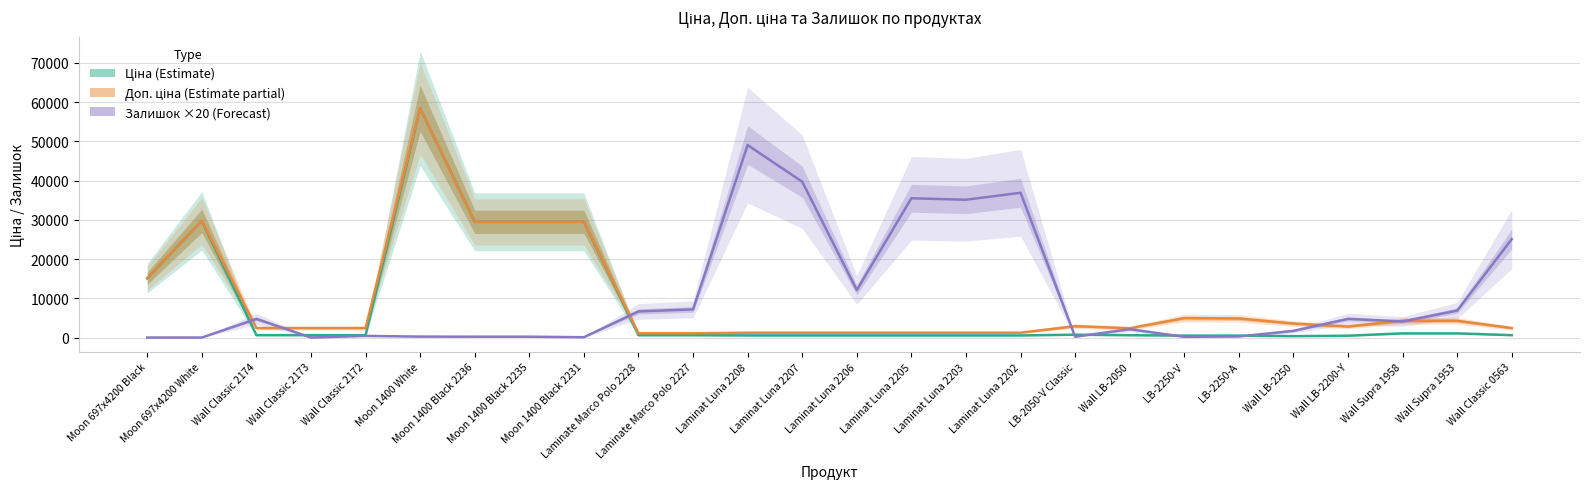

What is the approximate value of Залишок ×20 (Forecast) at Laminat Luna 2206?

12100.0